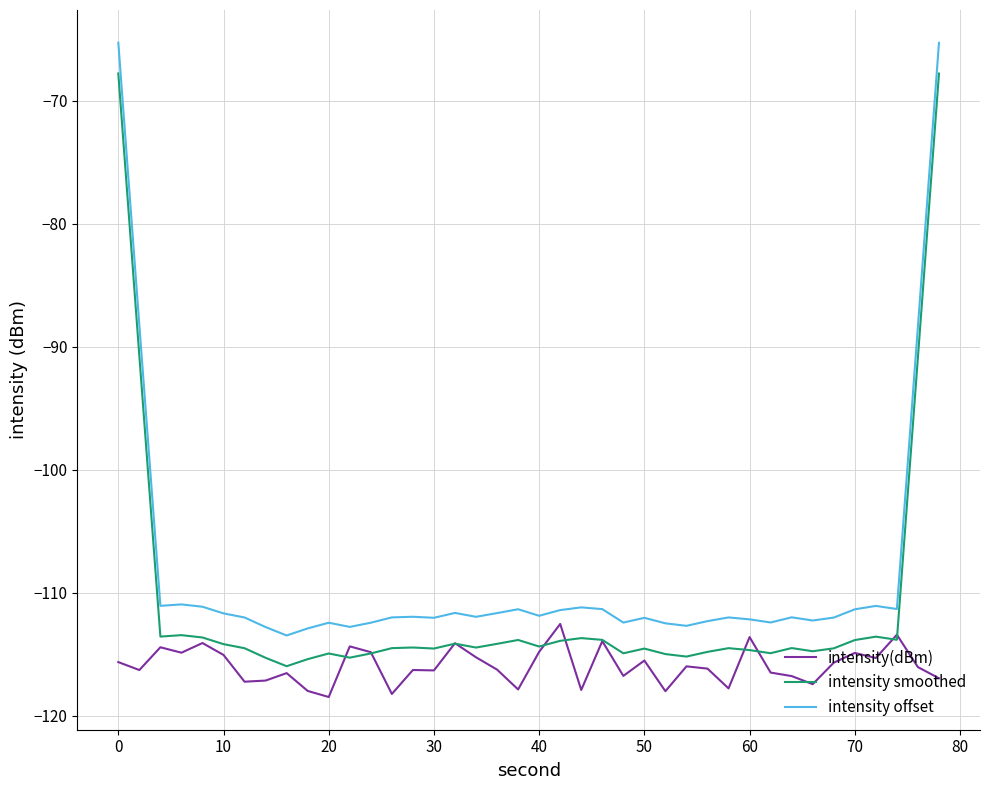

What is the sum of all intensity smoothed values?

-4437.9